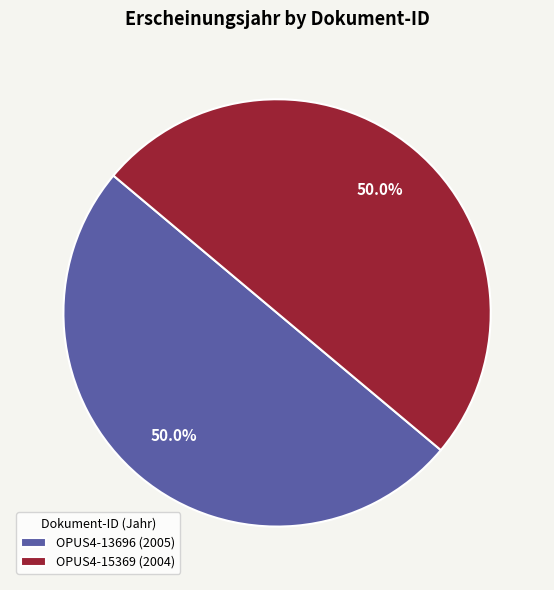

What is the ratio of the value at OPUS4-15369 (2004) to the value at OPUS4-13696 (2005)?

1.0